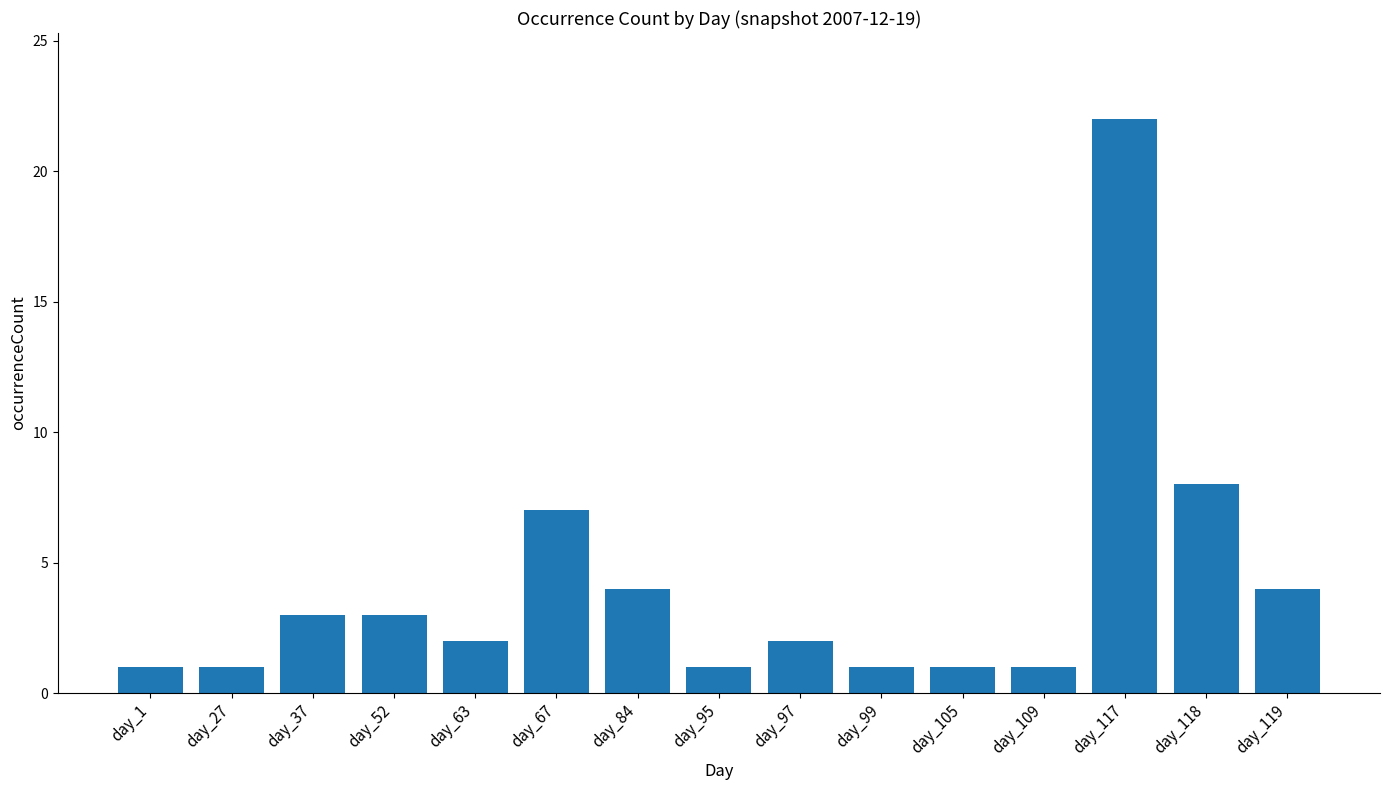

Does the chart contain any negative values?

No